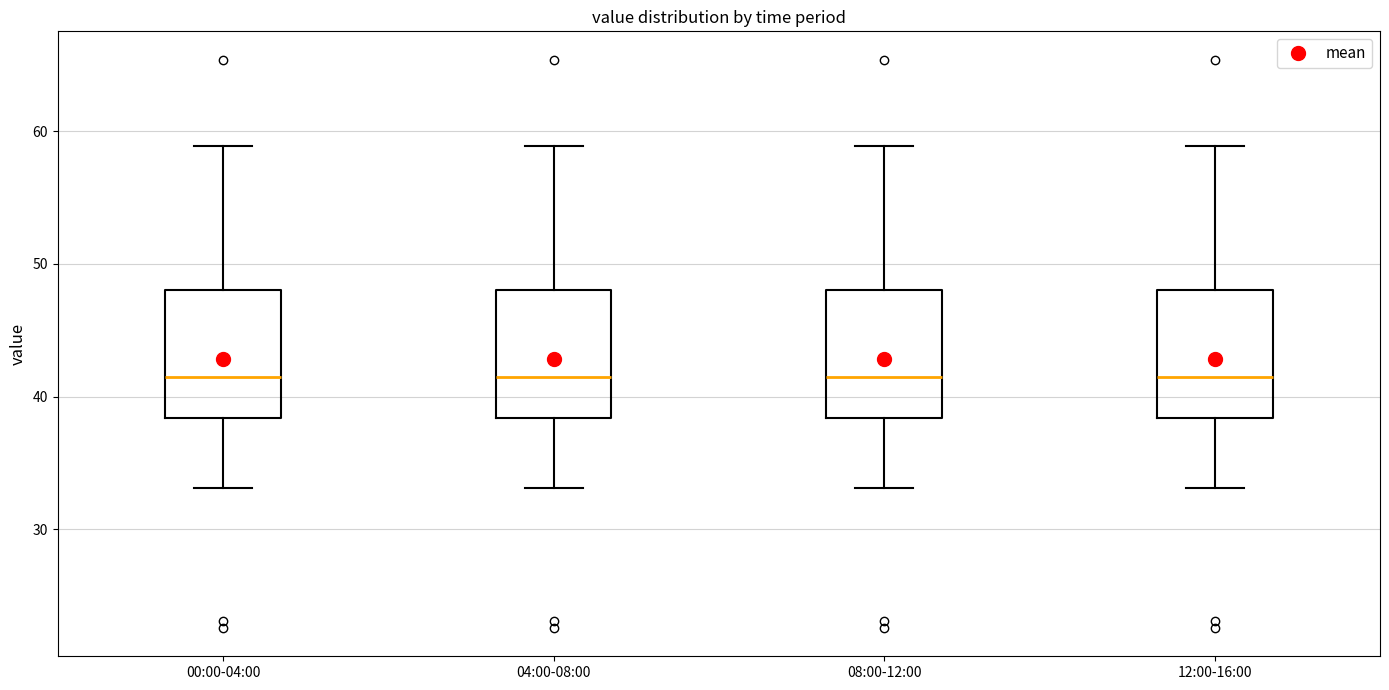

Reading left to right, transcribe this box plot: for each box, give where its median line is, the range the box spans, and where its two whiskers end, as read against the y-axis. The values are not printed on the chart, so give them approximately, as read against the axis.

00:00-04:00: median 41, box 38 to 48, whiskers 33 to 59
04:00-08:00: median 41, box 38 to 48, whiskers 33 to 59
08:00-12:00: median 41, box 38 to 48, whiskers 33 to 59
12:00-16:00: median 41, box 38 to 48, whiskers 33 to 59